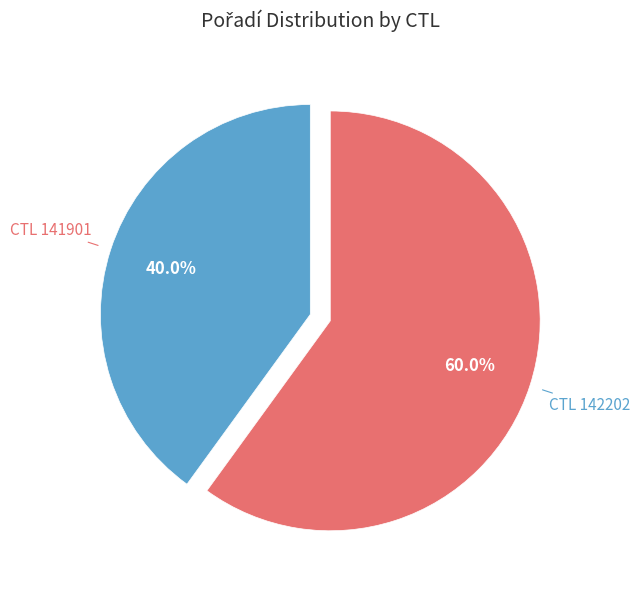

Approximately how many times larger is the value at CTL 141901 compared to CTL 142202?

0.7